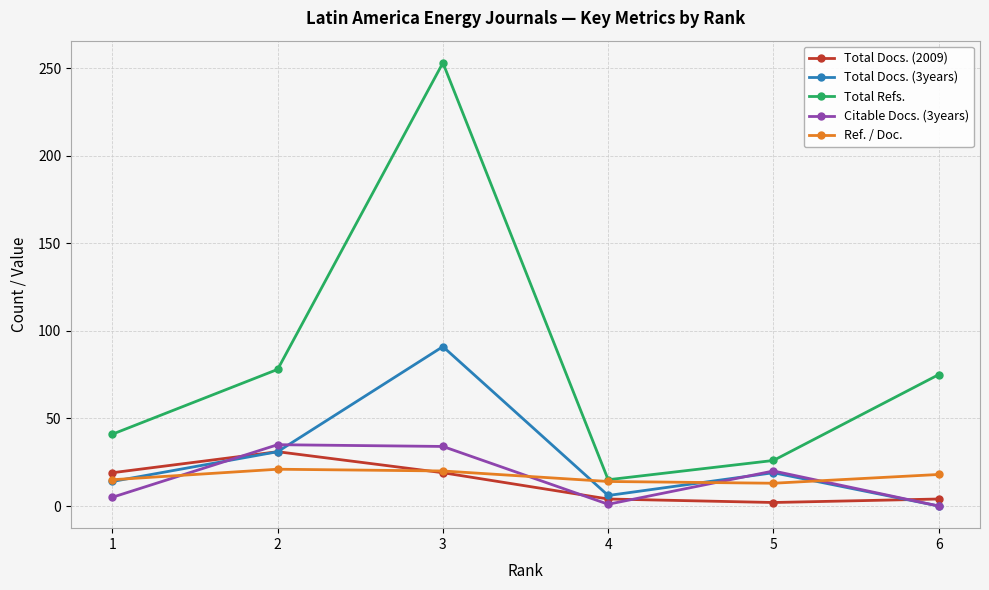

In Citable Docs. (3years), how many points are higher than both neighbors (excluding endpoints)?

2